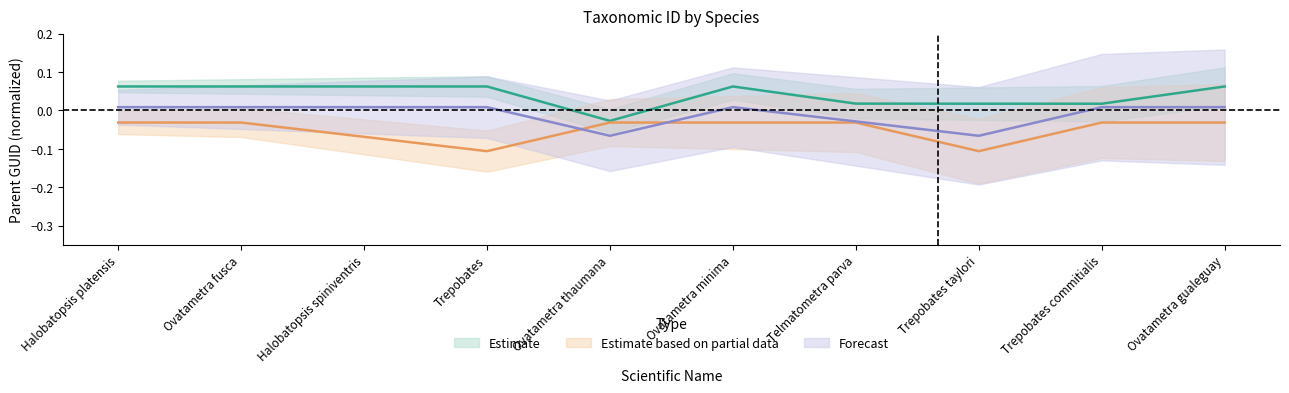

At which label is Estimate closest to 0?

Trepobates taylori